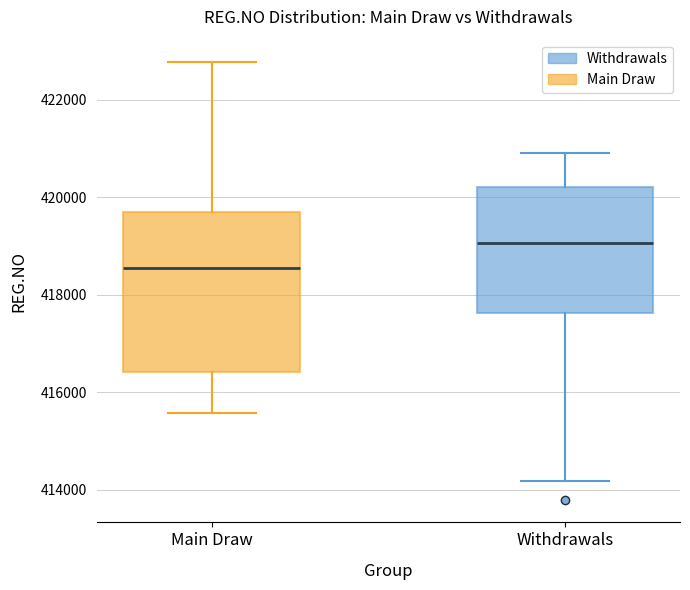

Reading left to right, transcribe this box plot: for each box, give where its median line is, the range the box spans, and where its two whiskers end, as read against the y-axis. The values are not printed on the chart, so give them approximately, as read against the axis.

Main Draw: median 418600, box 416400 to 419800, whiskers 415600 to 422800
Withdrawals: median 419000, box 417600 to 420200, whiskers 414200 to 421000